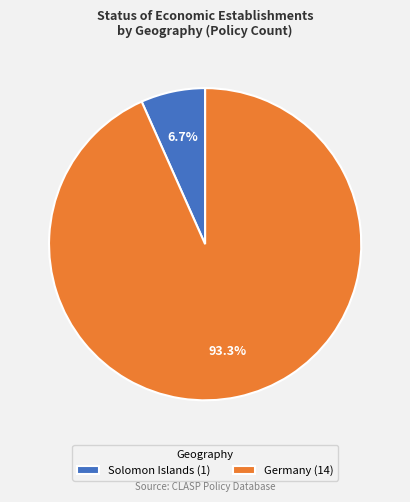

Which has a higher value, Solomon Islands (1) or Germany (14)?

Germany (14)